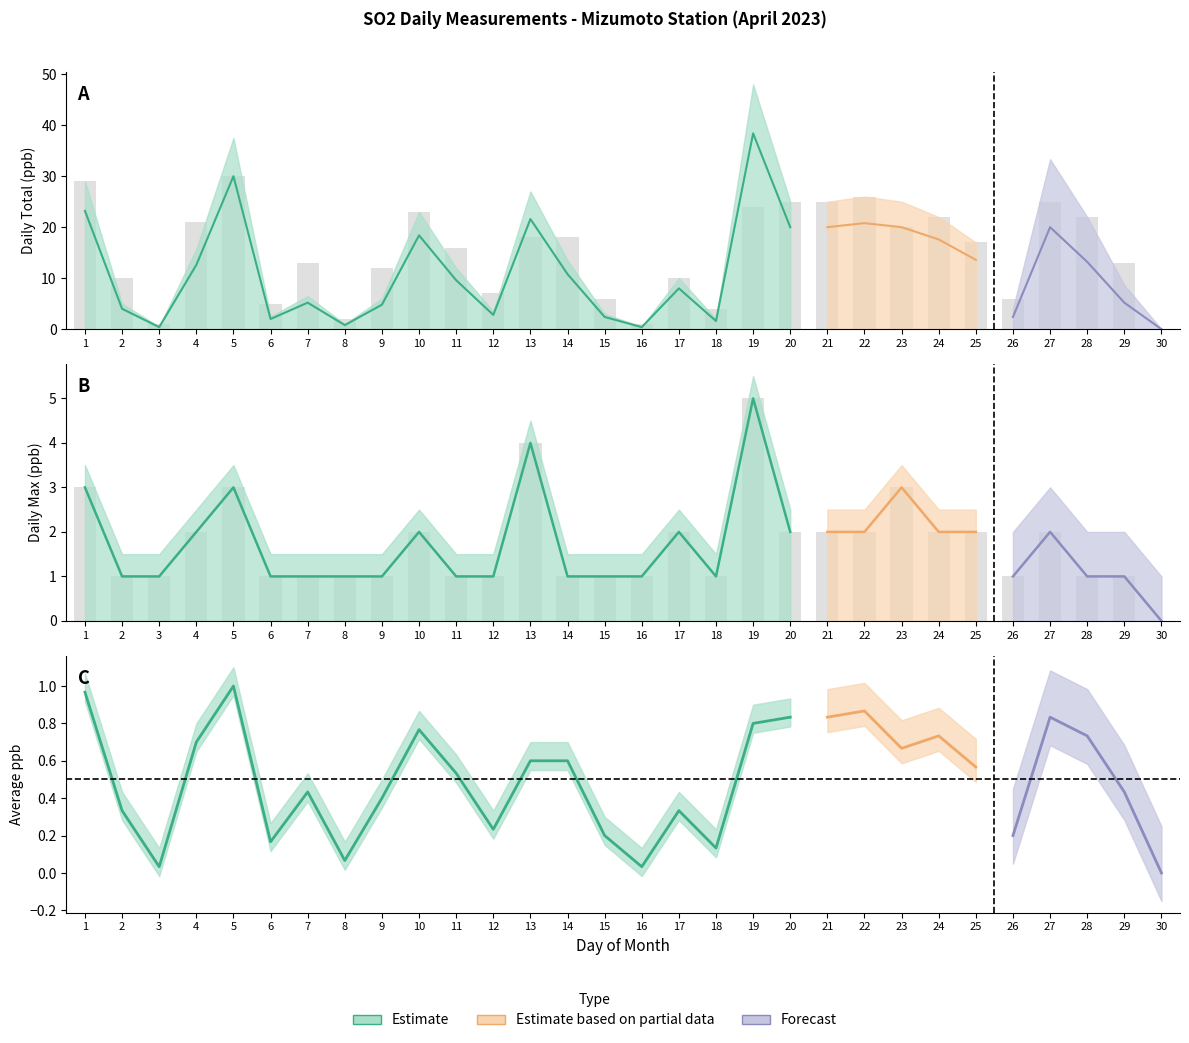

Count the daily_max values in the range 1 to 2.

24